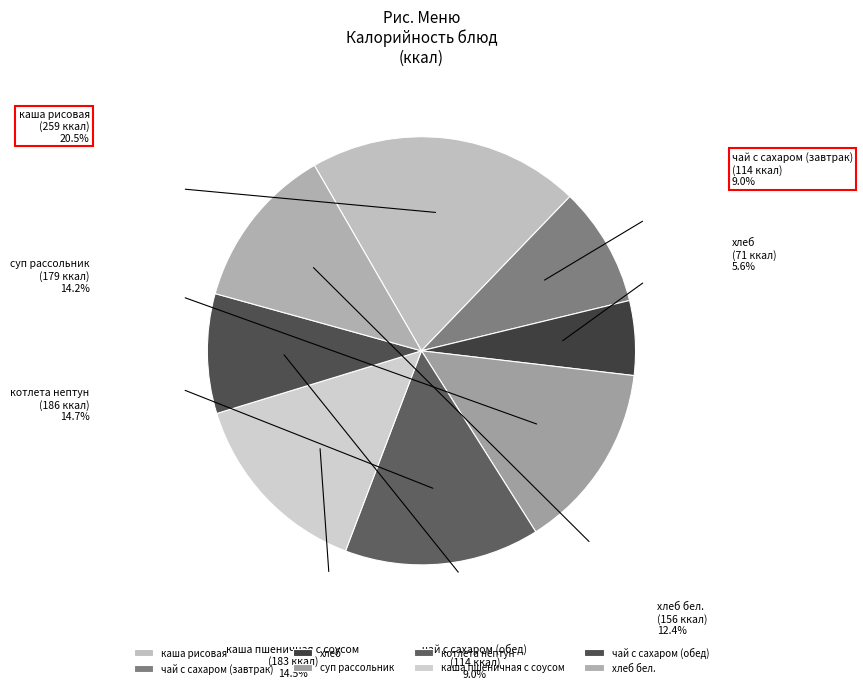

Is the sum of чай с сахаром (обед) and каша рисовая greater than half?

No